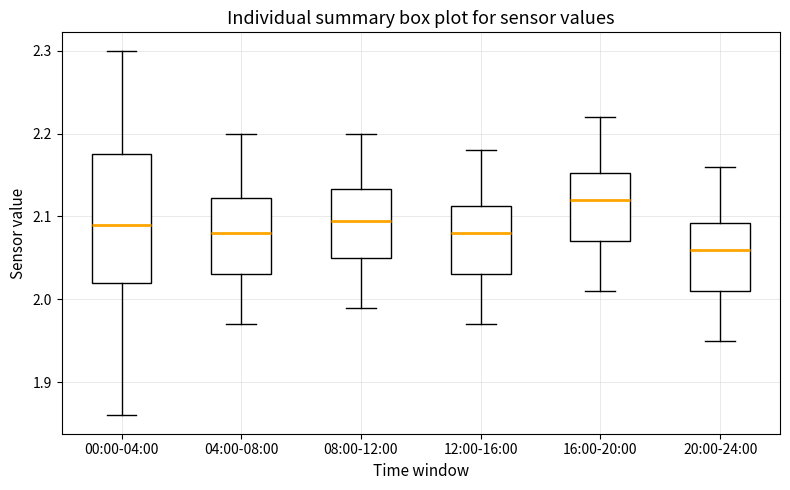

Which box is the tallest, from its lower edge to its upper edge?

00:00-04:00